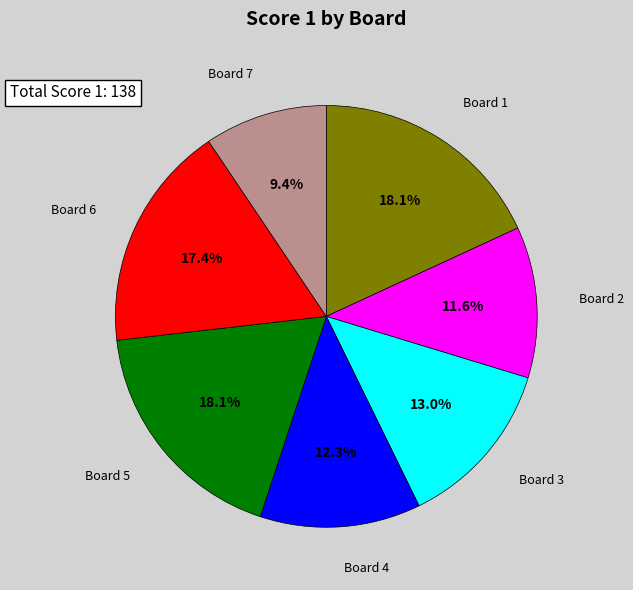

Is there any slice that represents more than half of the pie?

No